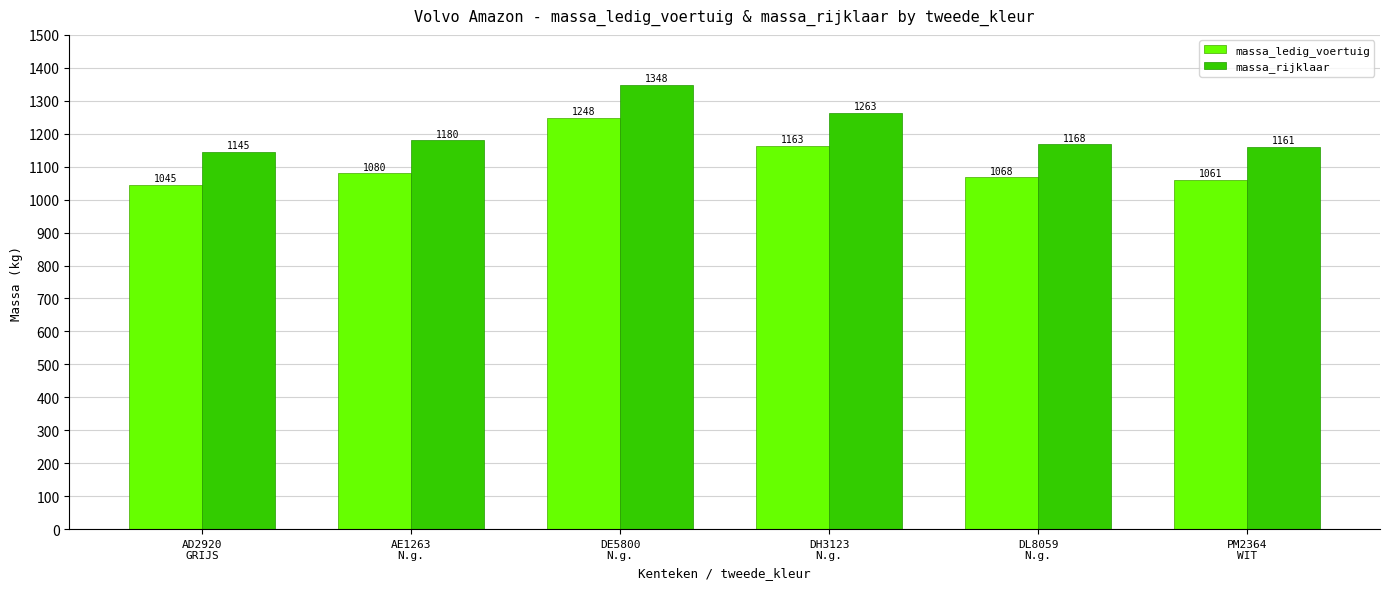

What are all the series names shown in the legend?

massa_ledig_voertuig, massa_rijklaar